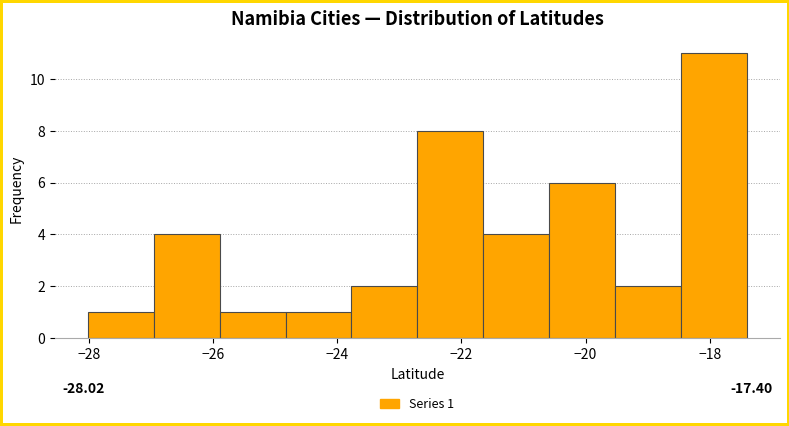

Over which range of the x-axis is the bar tallest?

-18.4 to -17.4